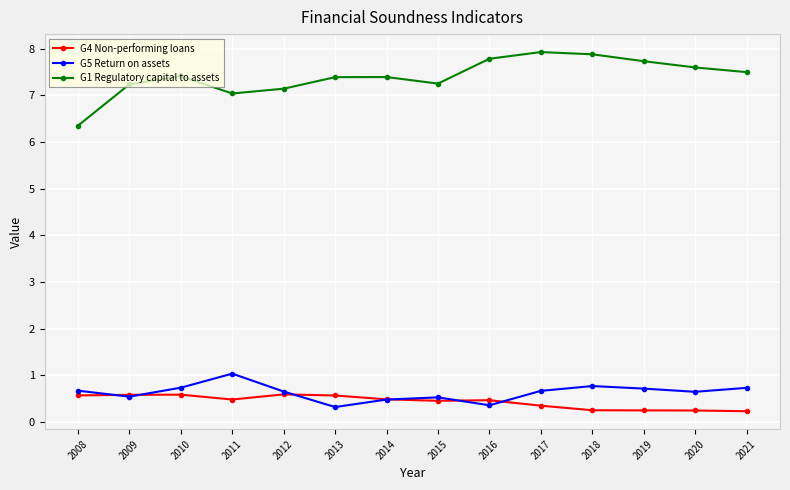

Where does the G1 Regulatory capital to assets series first go above 7?

2009